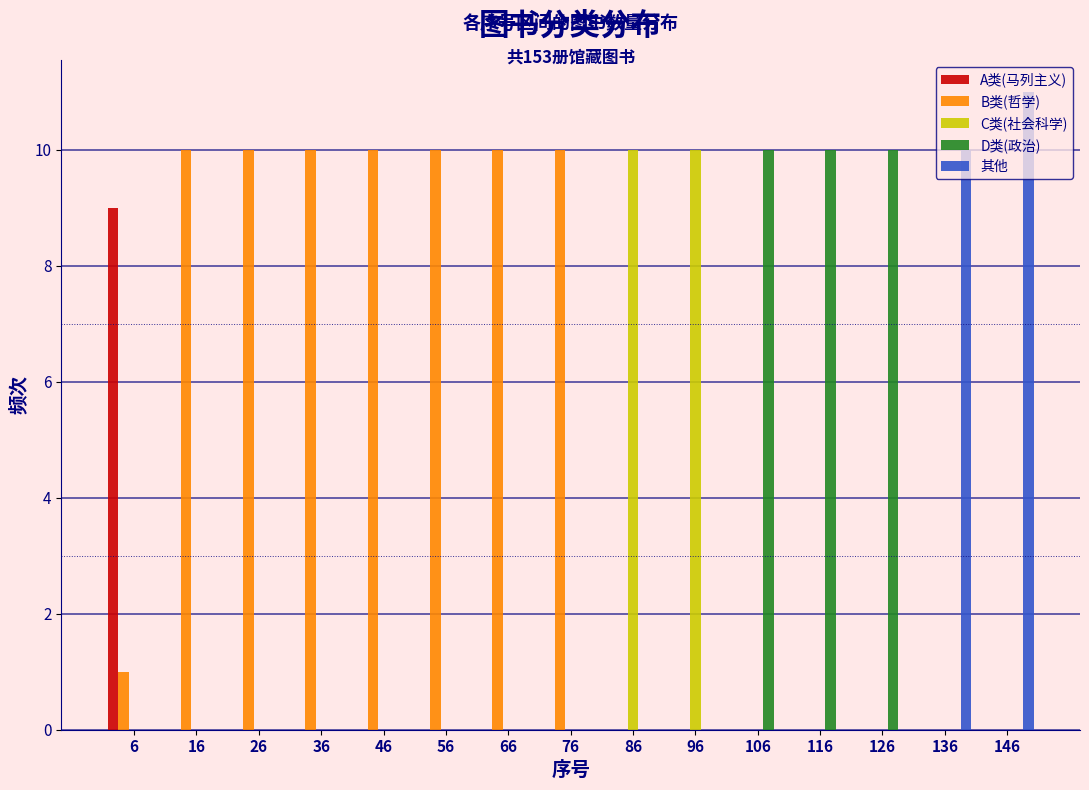

In the 其他 series, which range on the x-axis has the tallest bar?

141 to 151